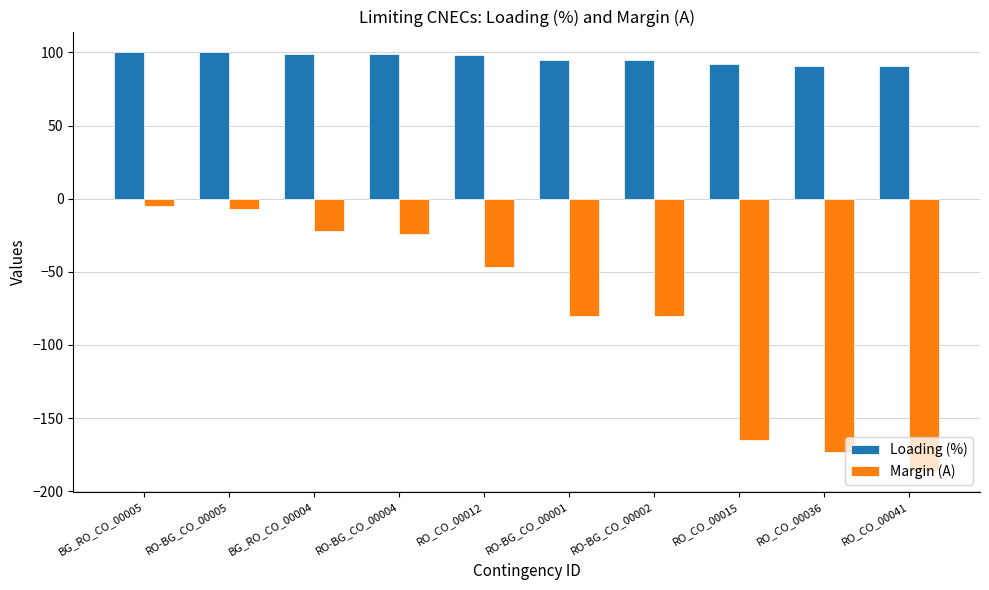

What position from the left is BG_RO_CO_00005?

1